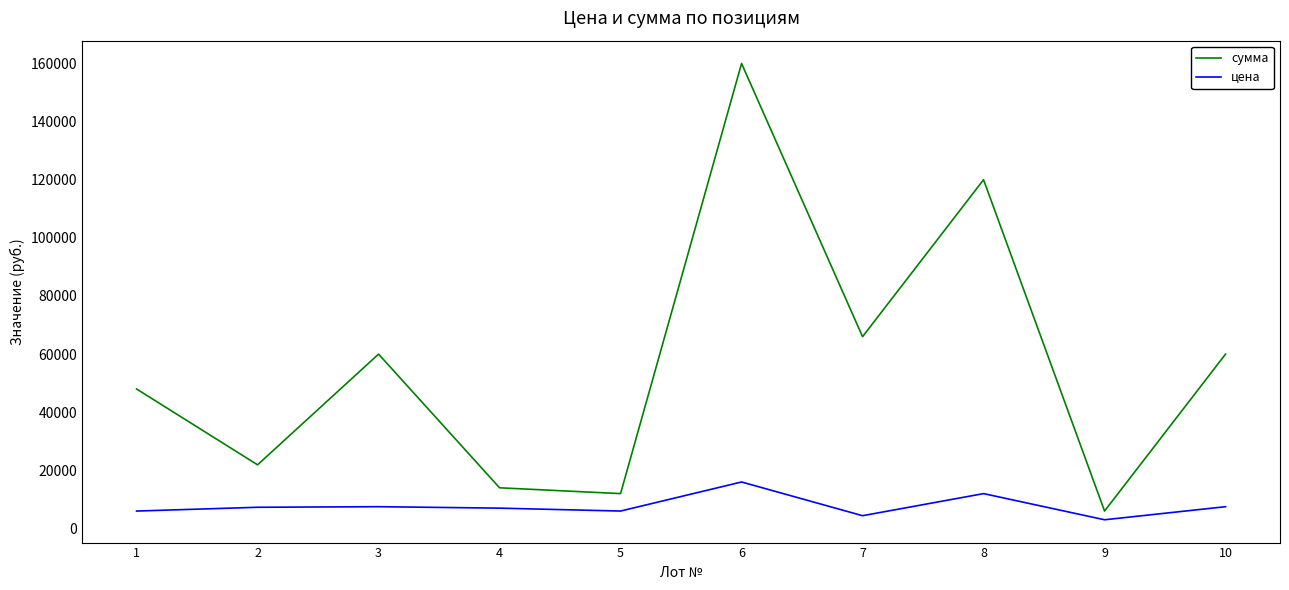

What is the difference between the highest and lowest values at 4?

7000